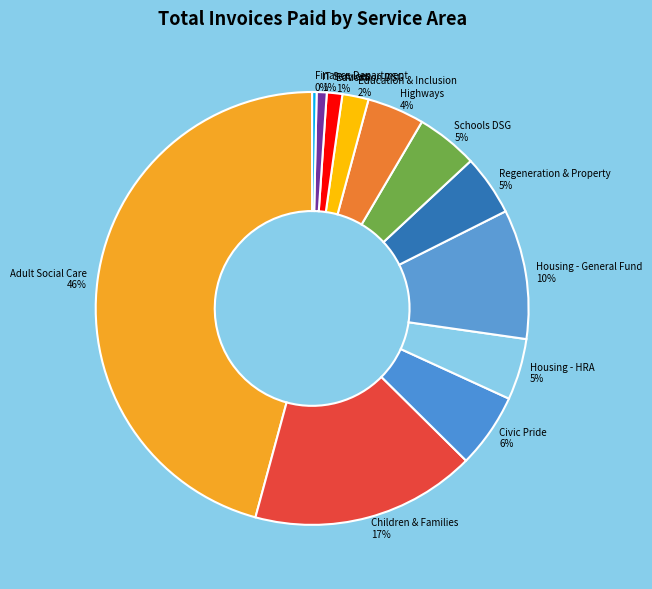

To the nearest percent, what percentage of the pie is Education & Inclusion?

2%